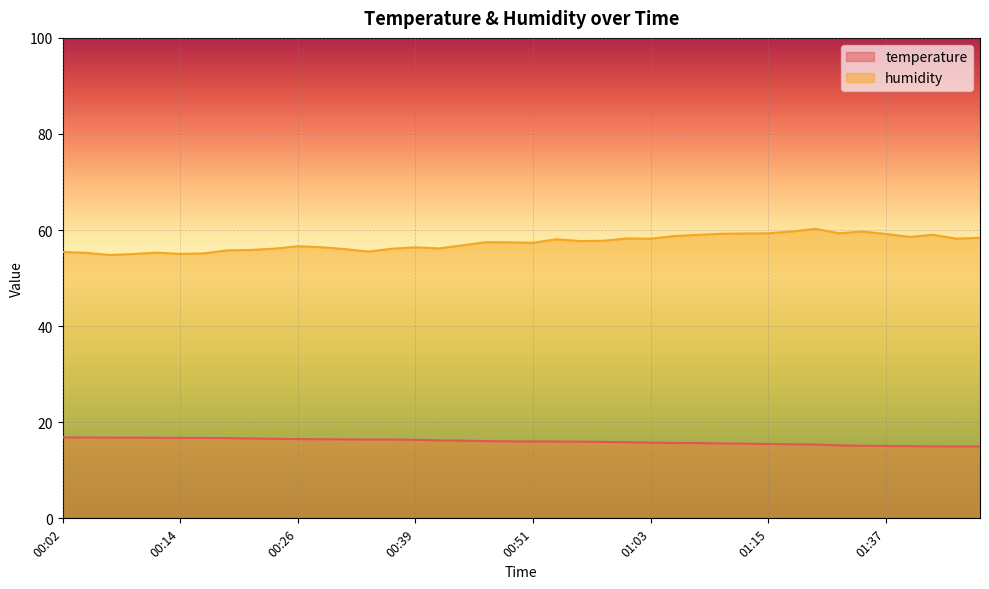

What is the average value of the humidity series?

57.4